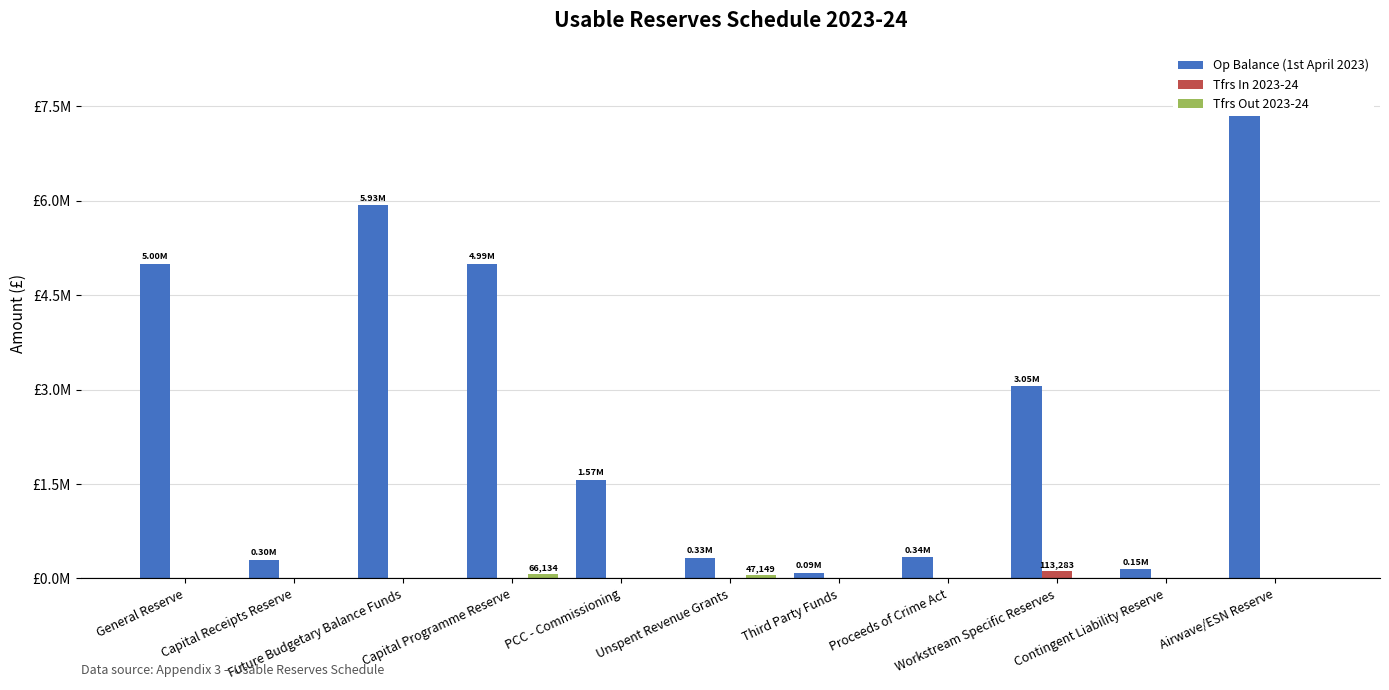

At which category is the sum across all series the highest?

Airwave/ESN Reserve